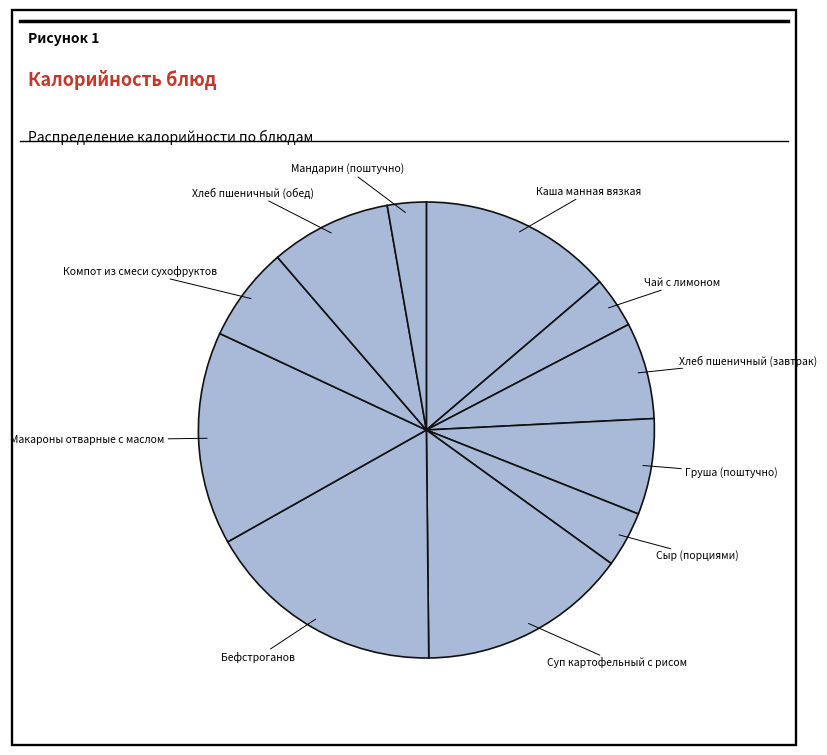

How many segments does this pie chart have?

11